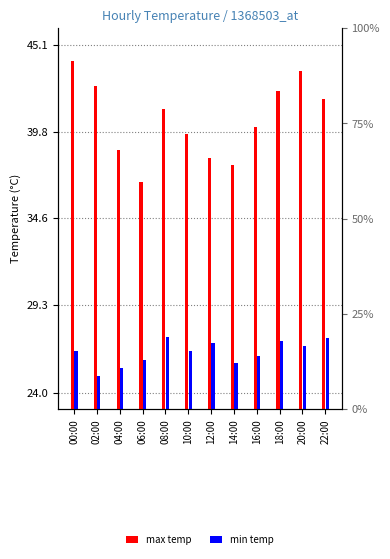

At which label does min temp reach its minimum?

02:00